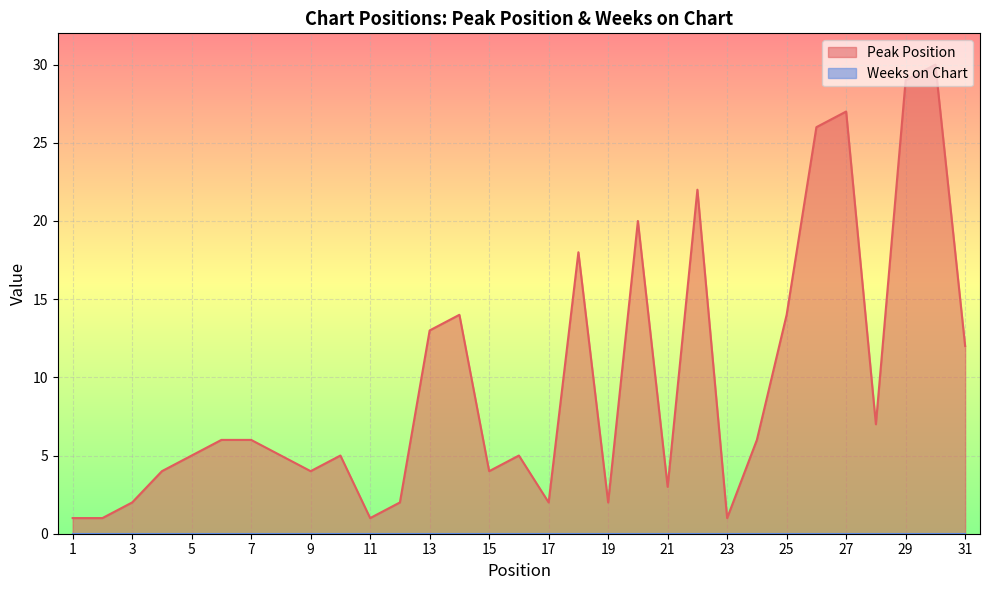

How many interior local peaks (higher than both neighbors) does the data have?

8